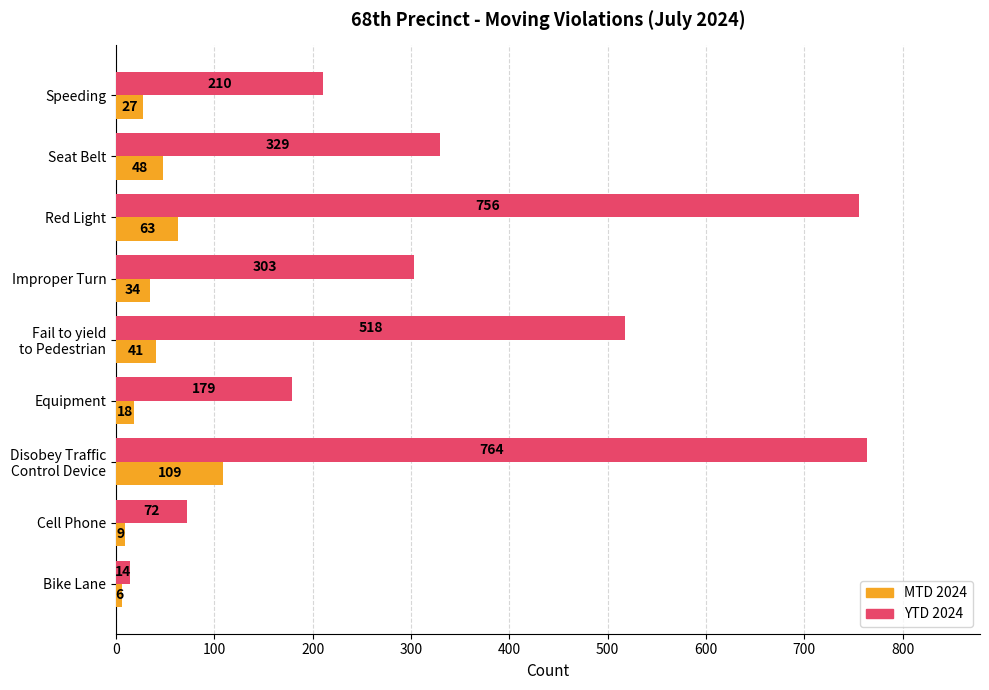

What is the difference between the second highest and minimum values in the MTD 2024 series?

57